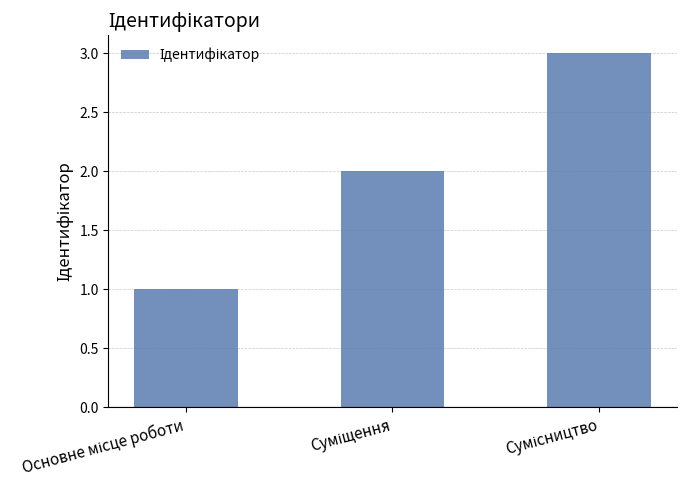

What is the greatest value displayed?

3